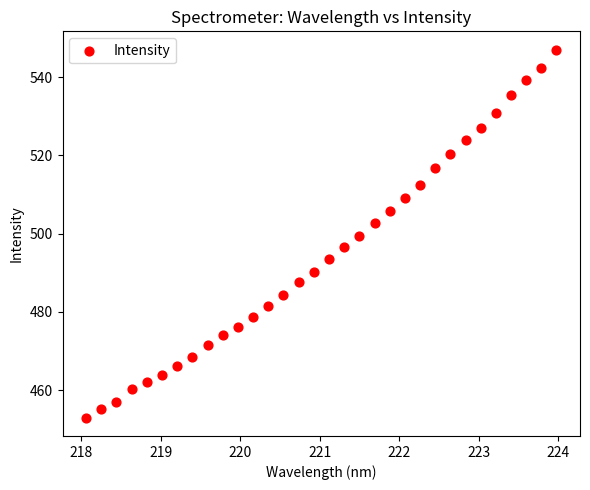

What is the range of X values (max minus min)?

5.9